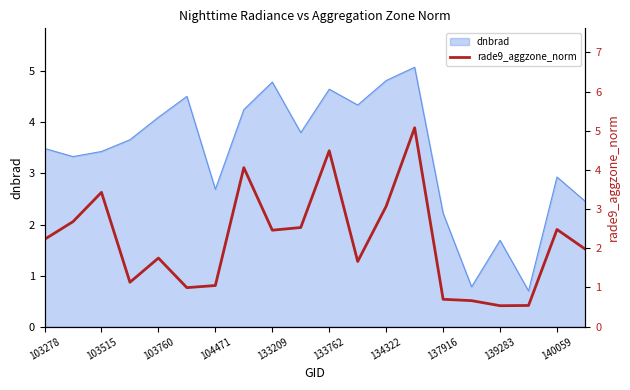

Is it true that dnbrad equals 1.1 at 133762?

False